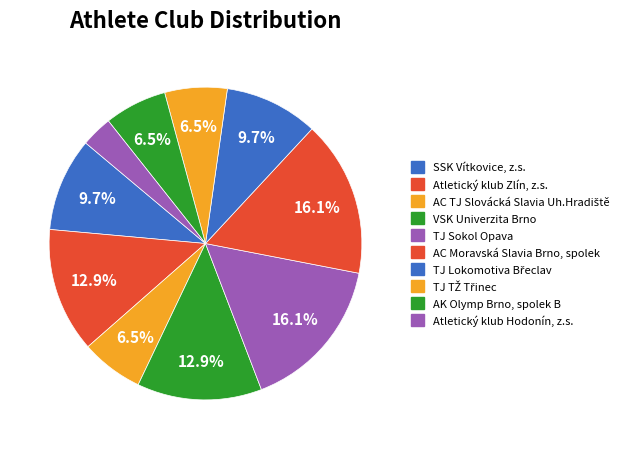

What is the change in value from AC TJ Slovácká Slavia Uh.Hradiště to TJ Sokol Opava?

+3